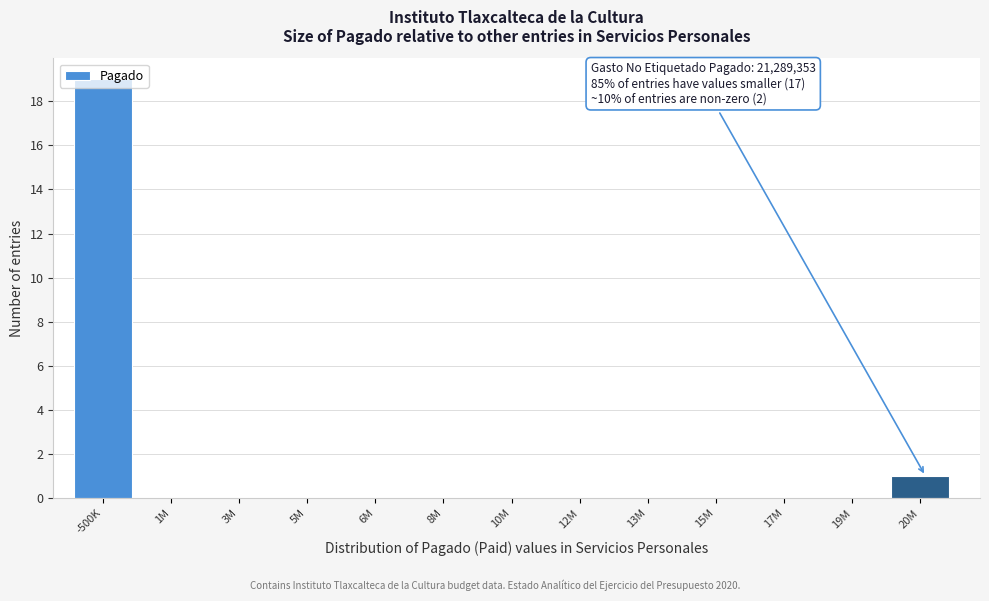

At which category does the chart reach its peak across all series?

-500K